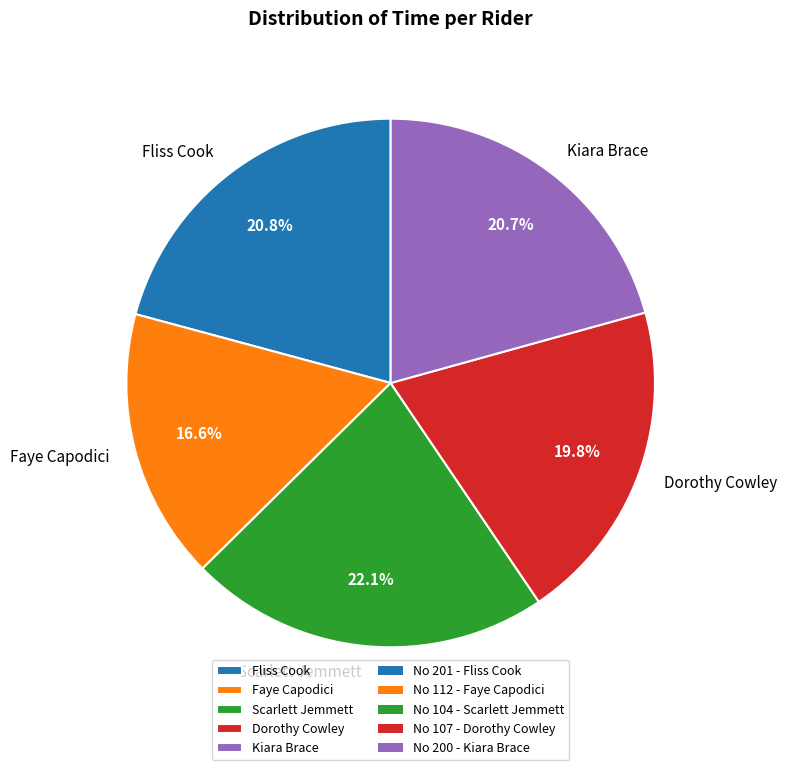

Which slice is the smallest?

Faye Capodici